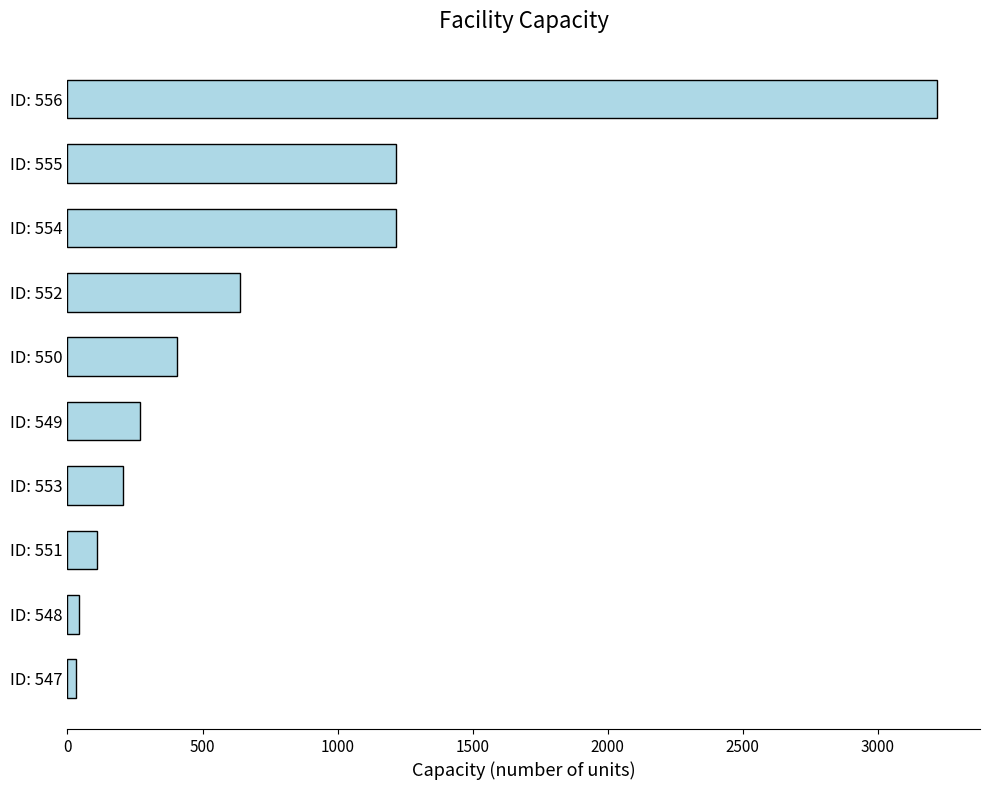

True or false: the data shows 111 at ID: 551.

True